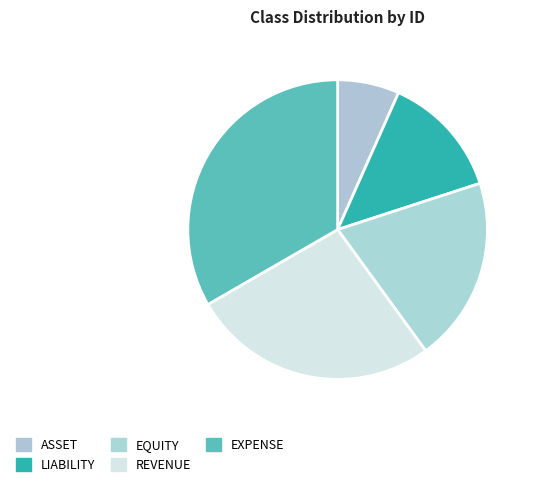

Rank the categories by value from highest to lowest.

EXPENSE, REVENUE, EQUITY, LIABILITY, ASSET